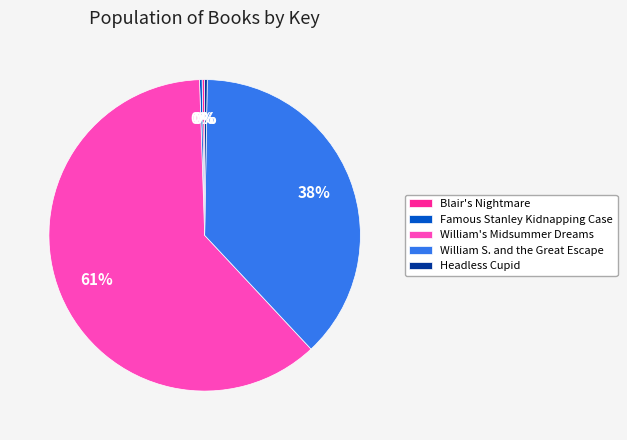

Which category accounts for the majority?

William's Midsummer Dreams